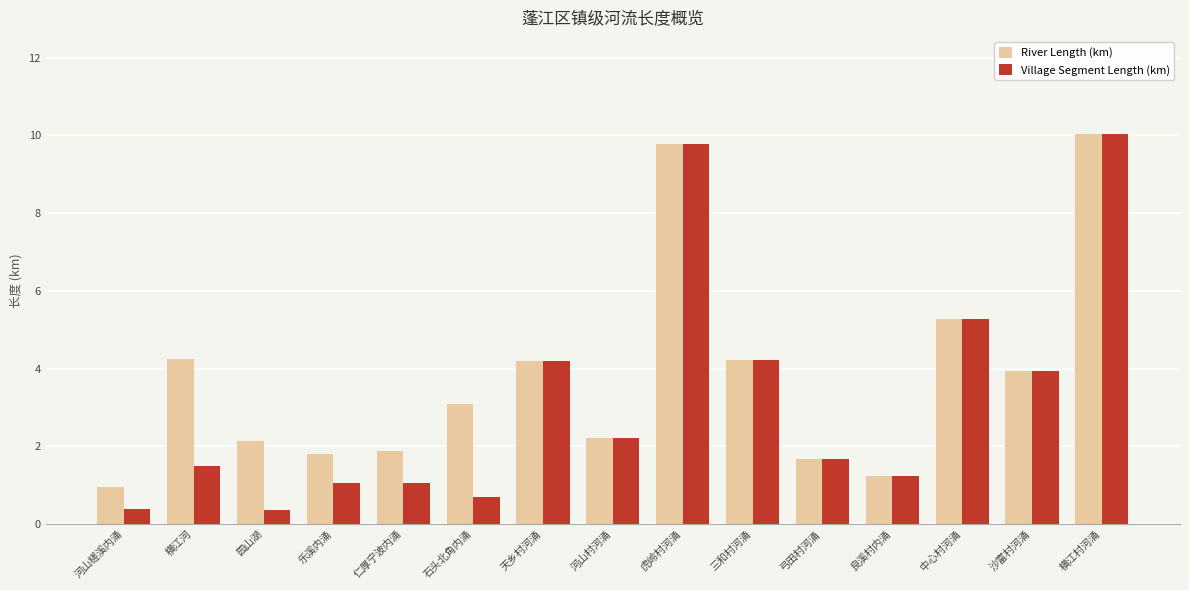

How many bars are there in each group?

2